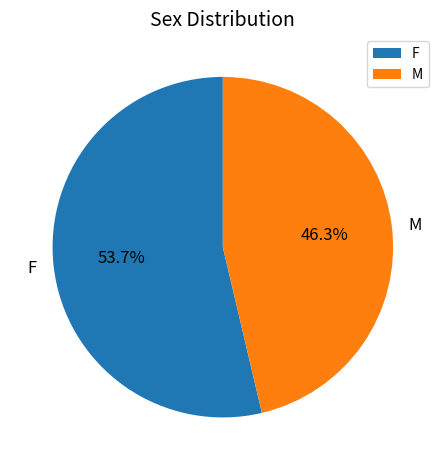

Rank the categories by value from lowest to highest.

M, F